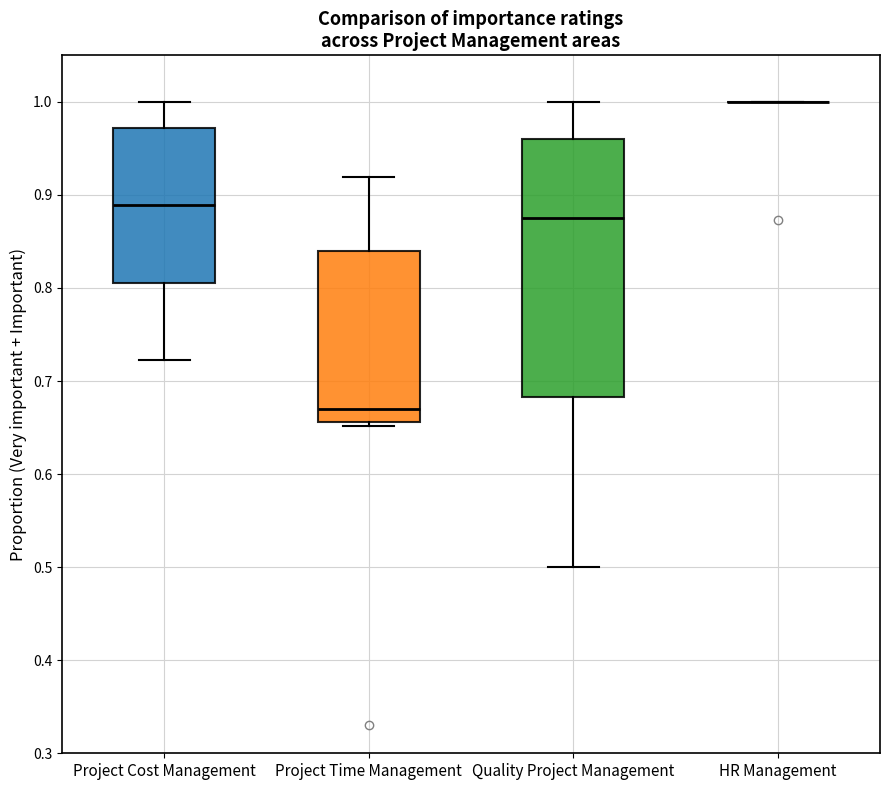

Reading left to right, transcribe this box plot: for each box, give where its median line is, the range the box spans, and where its two whiskers end, as read against the y-axis. The values are not printed on the chart, so give them approximately, as read against the axis.

Project Cost Management: median 0.89, box 0.81 to 0.97, whiskers 0.72 to 1.00
Project Time Management: median 0.67, box 0.66 to 0.84, whiskers 0.65 to 0.92
Quality Project Management: median 0.88, box 0.68 to 0.96, whiskers 0.50 to 1.00
HR Management: box collapsed to a line at 1.00, whiskers 1.00 to 1.00